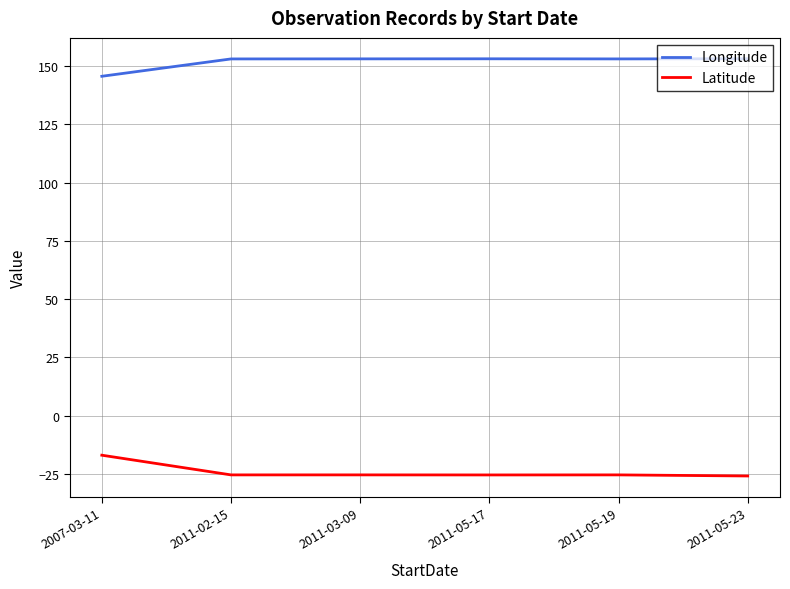

Does the chart display data point markers on the line(s)?

No